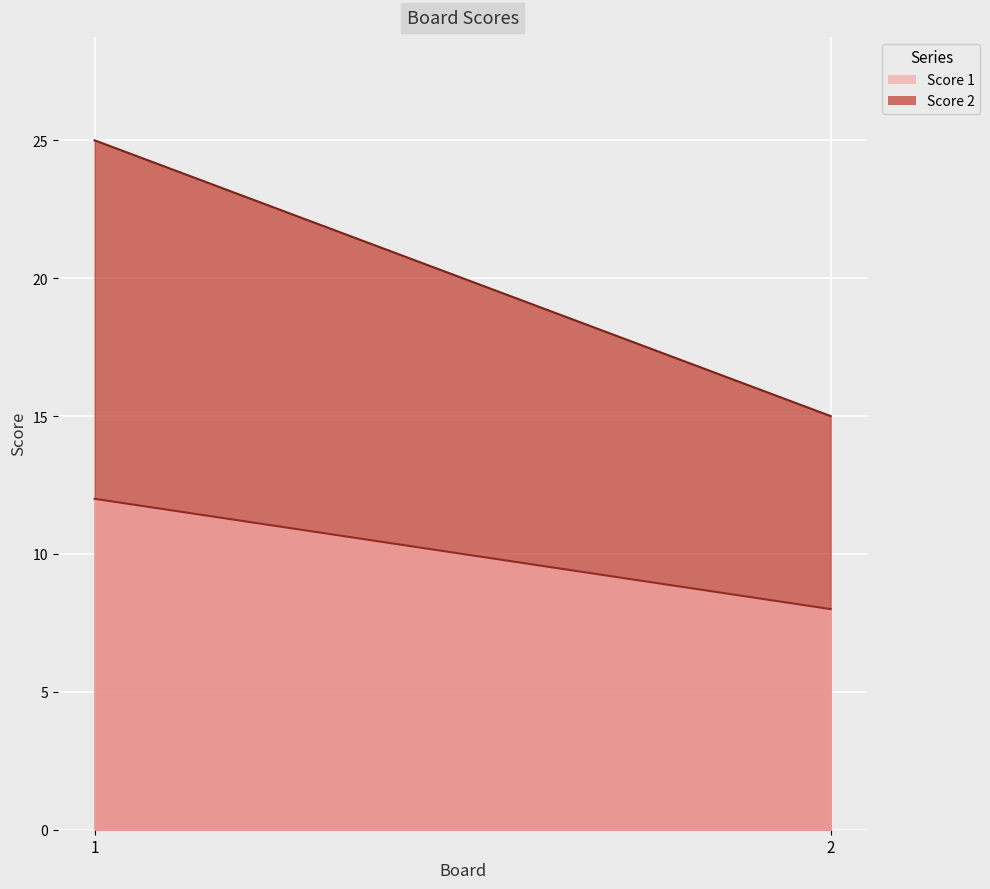

Count the Score 1 values in the range 8 to 12.

2